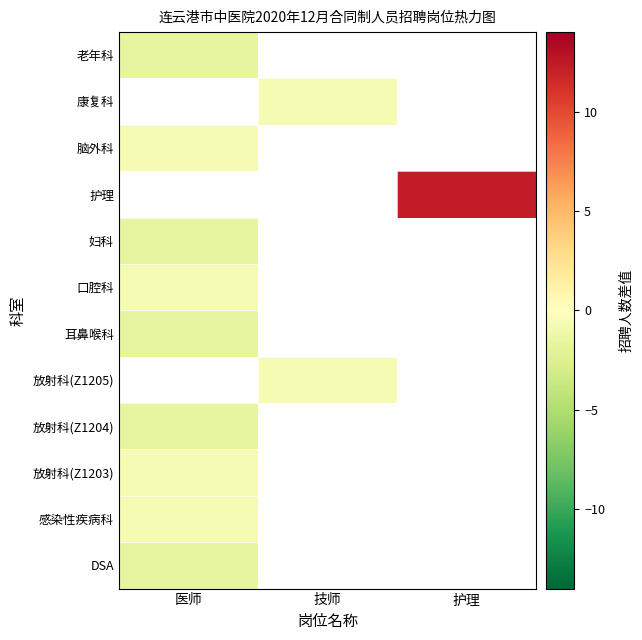

What is the average value of the 放射科(Z1203) series?

-2.0